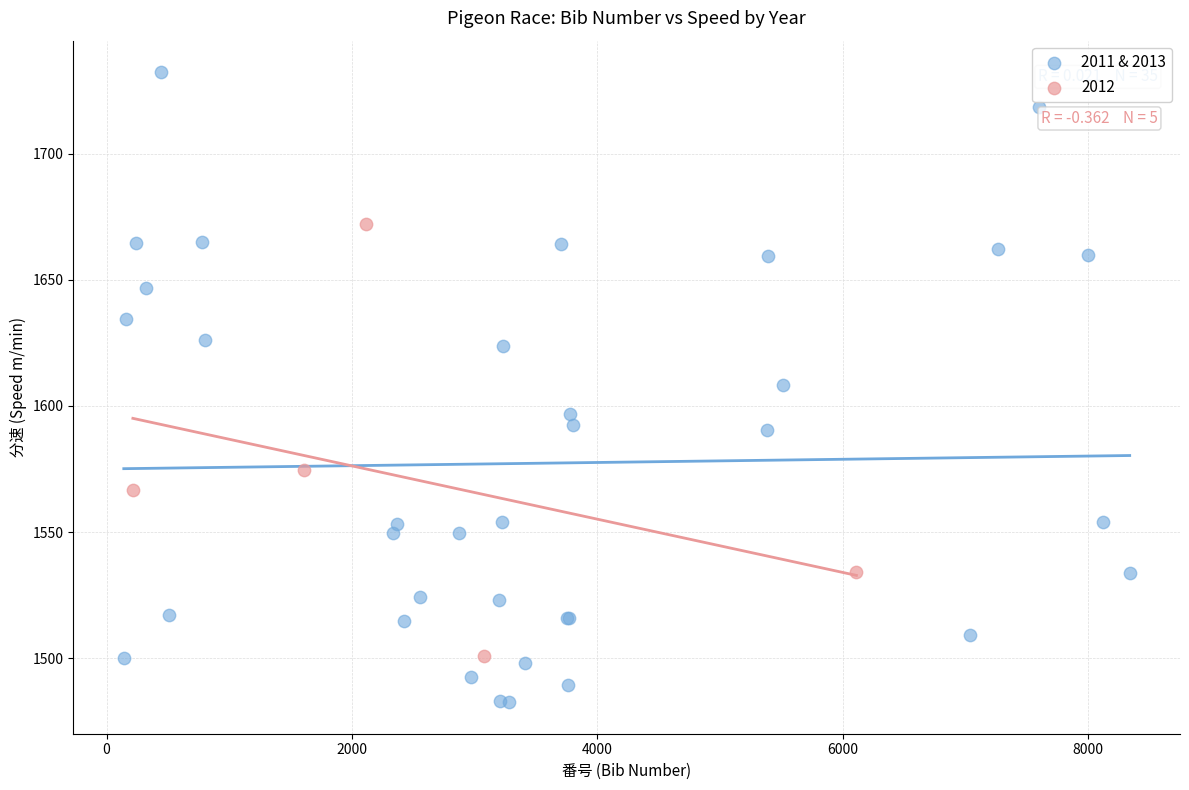

Which series contains the highest Y value?

2011 & 2013